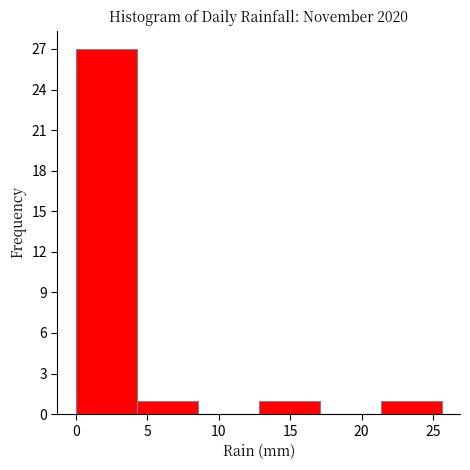

Over which range of the x-axis is the bar tallest?

0.0 to 4.5